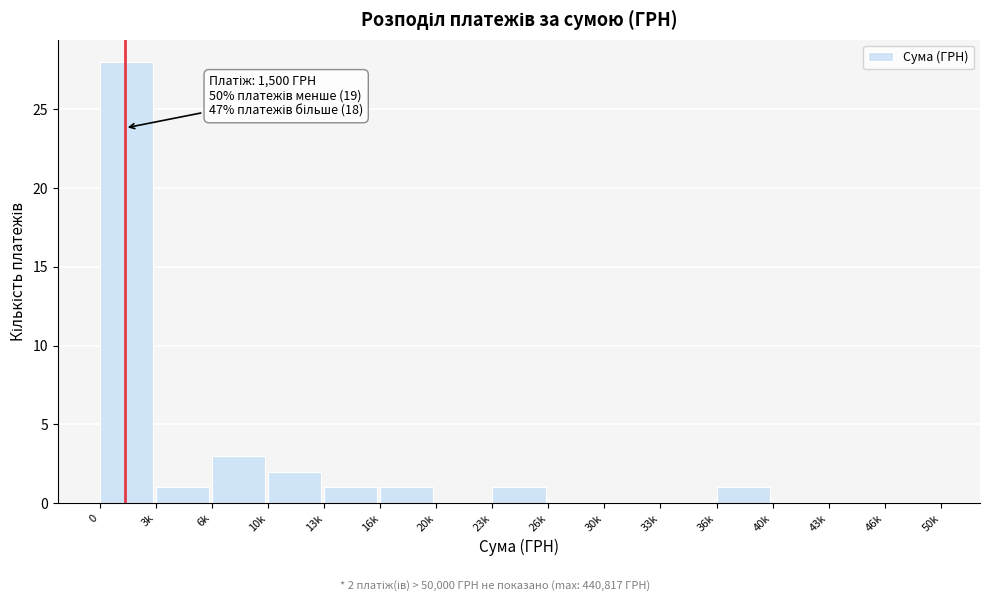

Reading right to left, what are all the values shown in this chart?

46k=0	43k=0	40k=0	36k=1	33k=0	30k=0	26k=0	23k=1	20k=0	16k=1	13k=1	10k=2	6k=3	3k=1	0=28